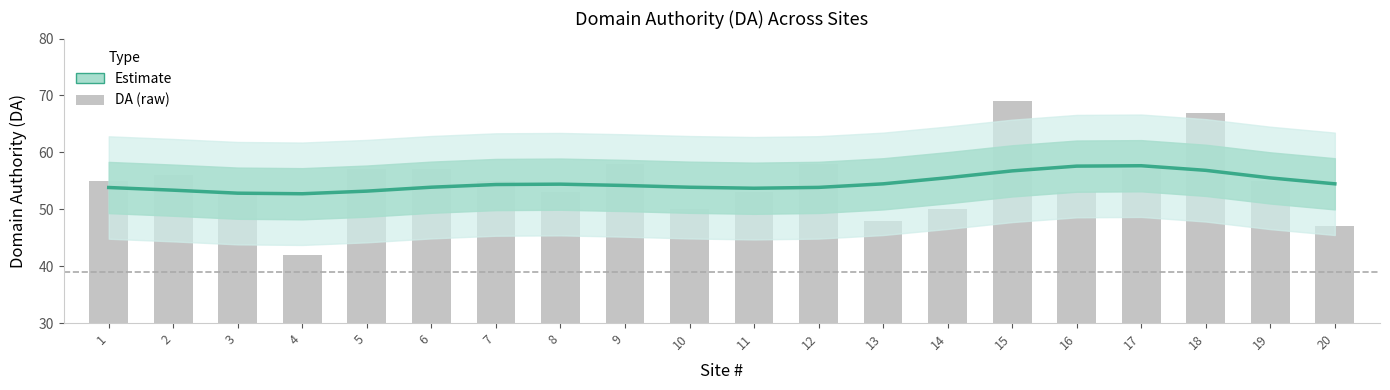

What is the ratio of the value at 8 to the value at 5?

1.0